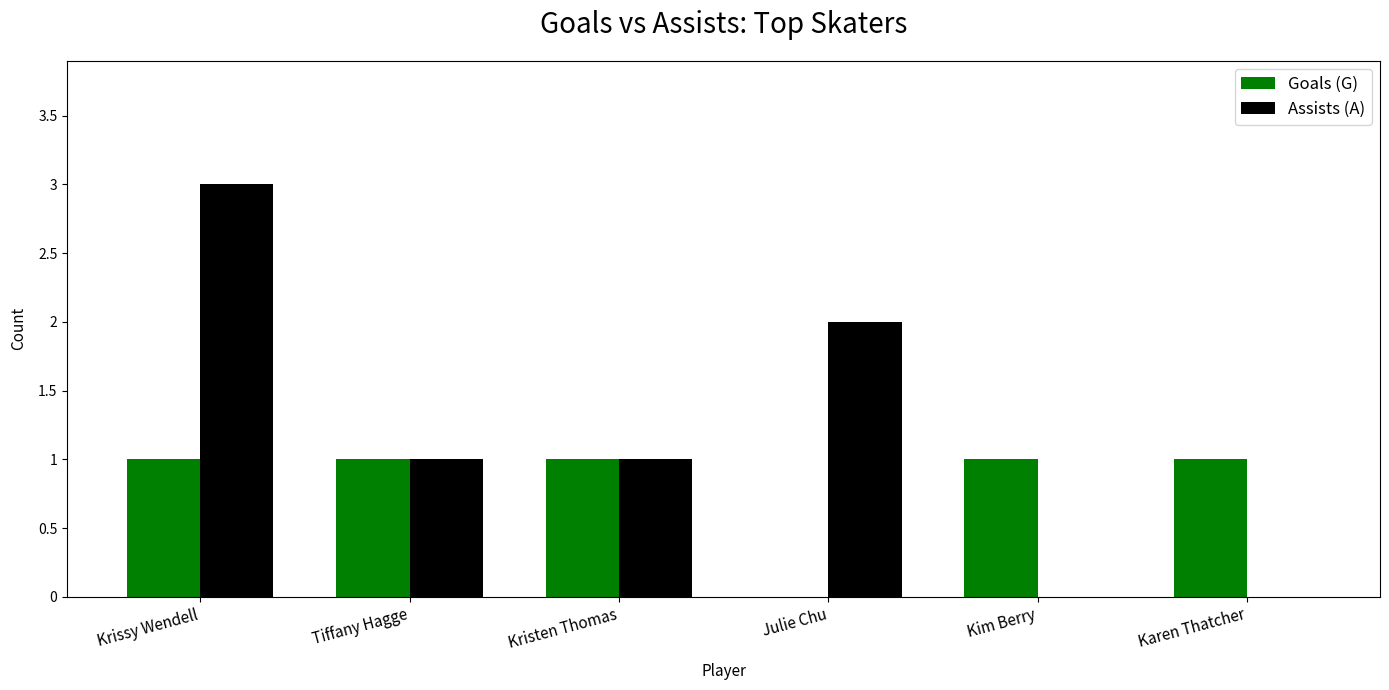

What is the maximum value for Goals (G)?

1